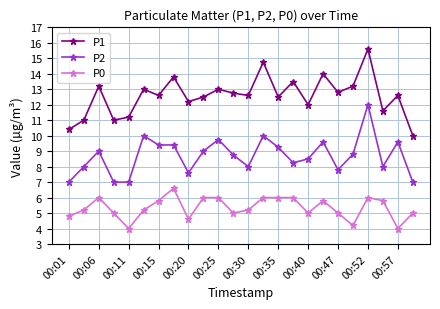

Which series has the widest spread of values?

P1